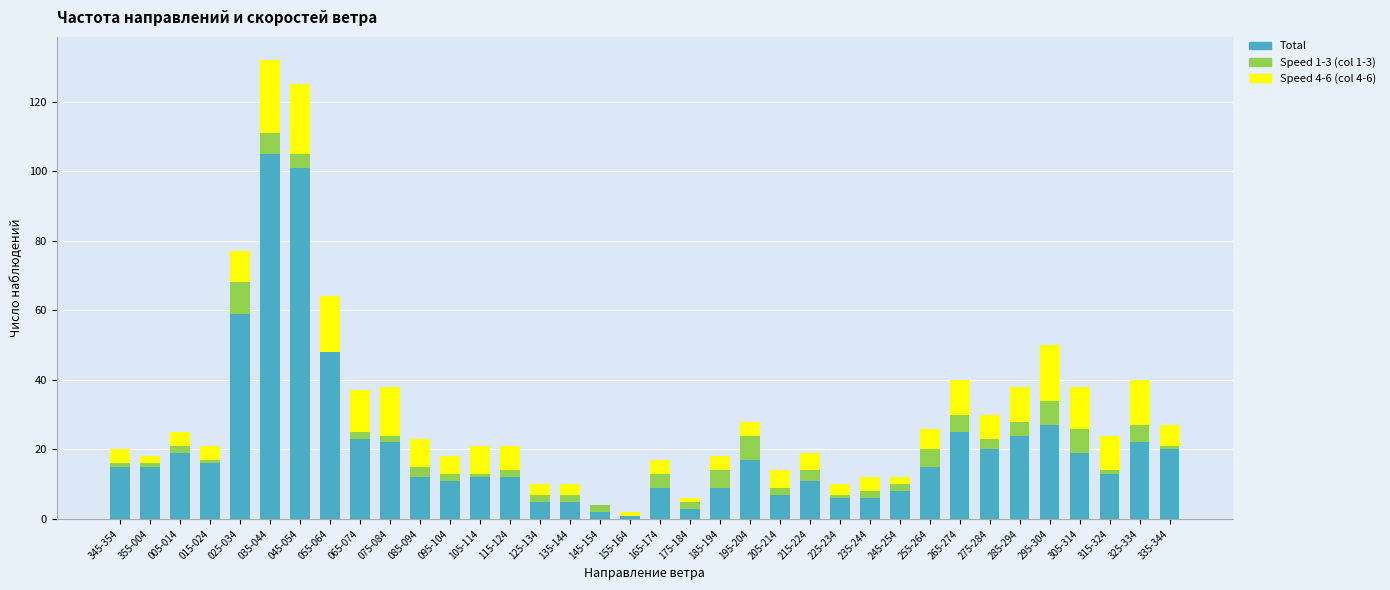

True or false: Total has a value of 9 at 065-074.

False